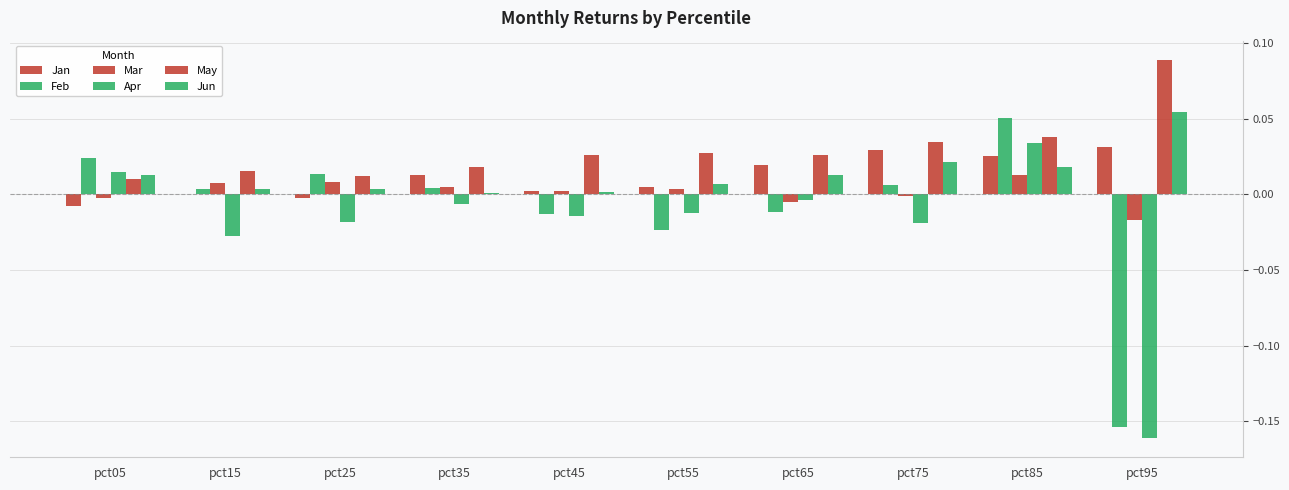

List the labels in order of Jan value, smallest first.

pct05, pct25, pct15, pct45, pct55, pct35, pct65, pct85, pct75, pct95